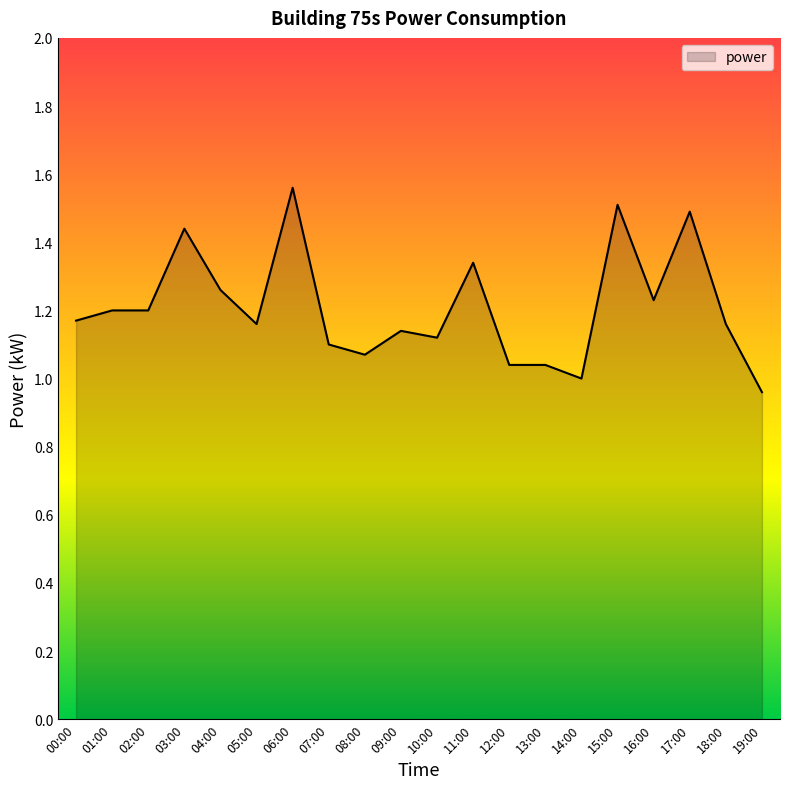

At which category does the chart reach its peak across all series?

06:00